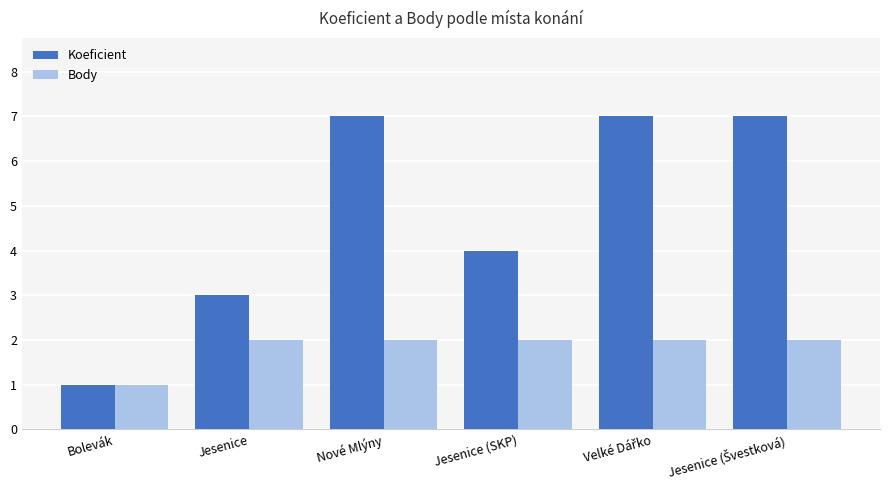

Which series has the largest total across all categories?

Koeficient